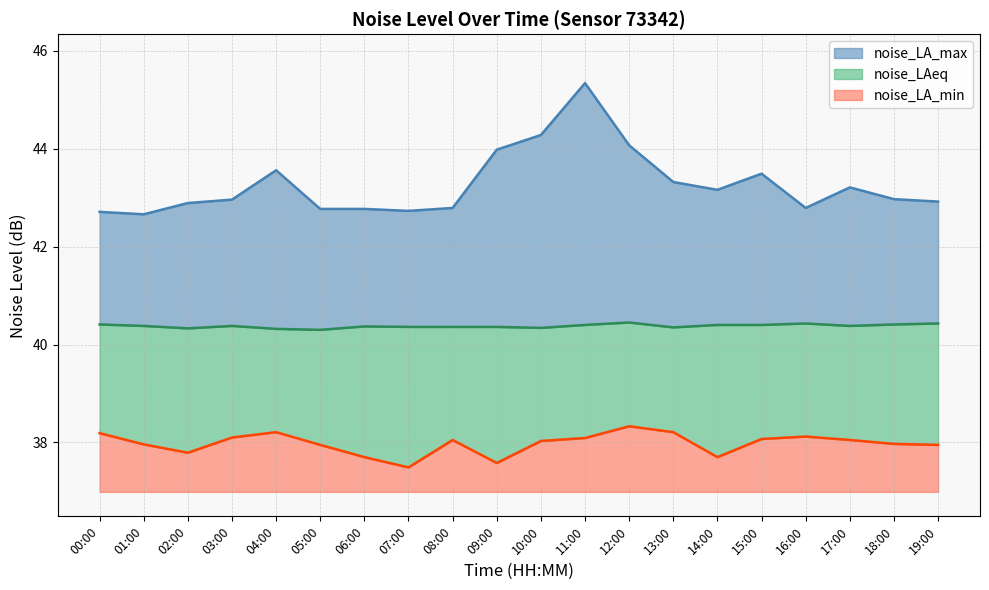

The noise_LA_max series shows 42.9 at 19:00. True or false?

True